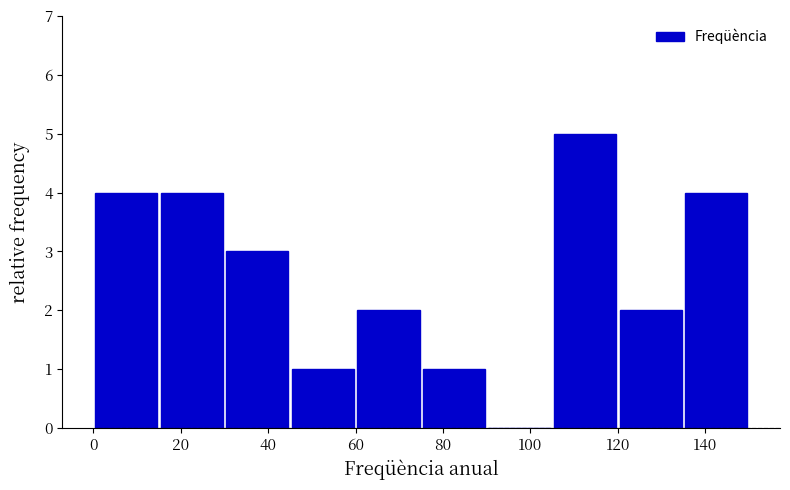

How tall is the bar that spans 0 to 15 on the x-axis? Neither the bar edges nor the heights are printed on the chart, so give them approximately, as read against the axes.

4